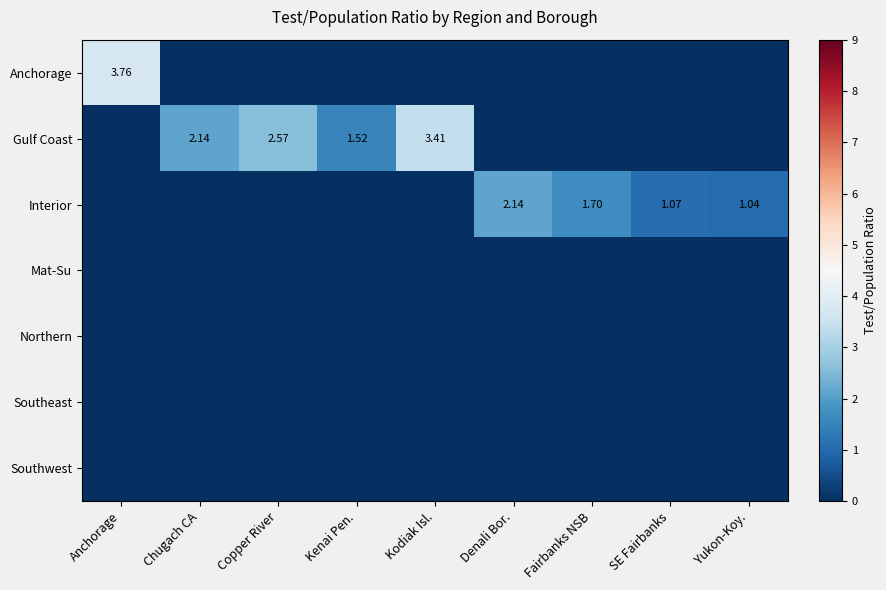

The Interior series shows -1.3 at Kodiak Isl.. True or false?

False